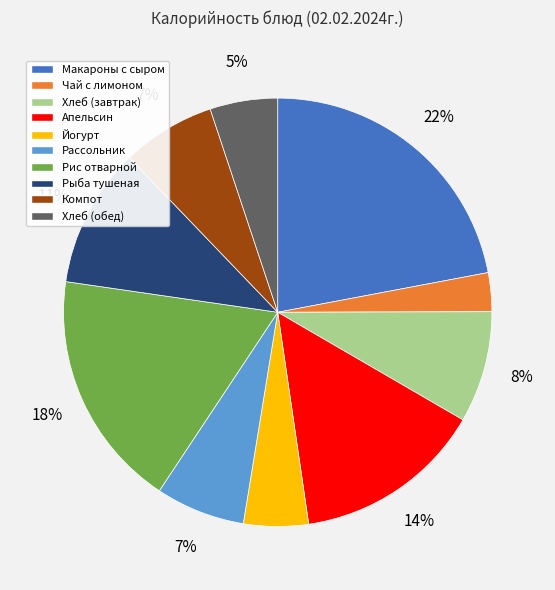

To the nearest percent, what portion does Хлеб (обед) represent?

5%